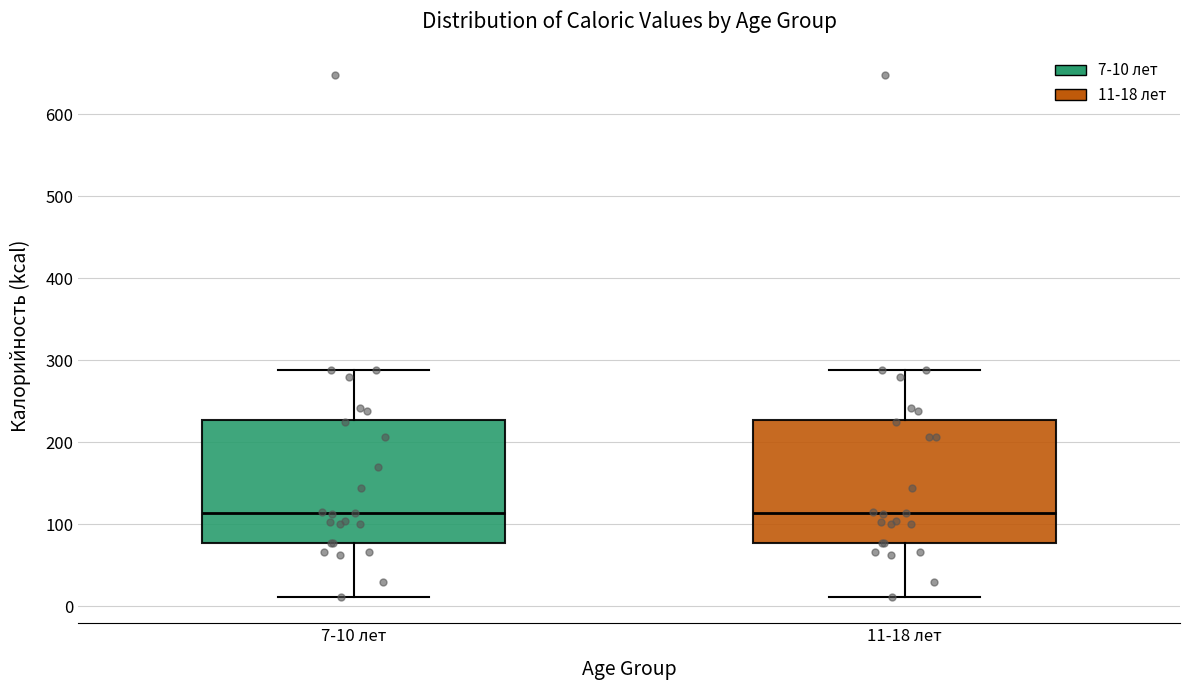

Reading left to right, transcribe this box plot: for each box, give where its median line is, the range the box spans, and where its two whiskers end, as read against the y-axis. The values are not printed on the chart, so give them approximately, as read against the axis.

7-10 лет: median 110, box 80 to 230, whiskers 10 to 290
11-18 лет: median 110, box 80 to 230, whiskers 10 to 290